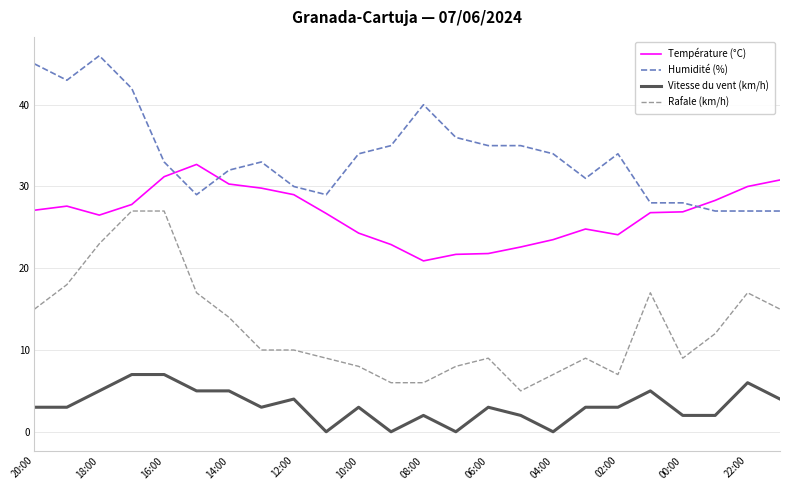

Which series has the largest range (max minus min)?

Rafale (km/h)